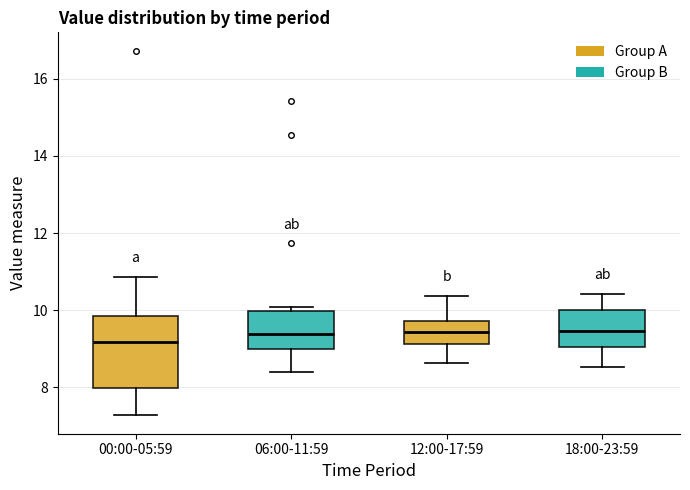

Reading left to right, transcribe this box plot: for each box, give where its median line is, the range the box spans, and where its two whiskers end, as read against the y-axis. The values are not printed on the chart, so give them approximately, as read against the axis.

00:00-05:59: median 9.2, box 8.0 to 9.8, whiskers 7.2 to 10.8
06:00-11:59: median 9.4, box 9.0 to 10.0, whiskers 8.4 to 10.0 (just above the box's upper edge)
12:00-17:59: median 9.4, box 9.2 to 9.8, whiskers 8.6 to 10.4
18:00-23:59: median 9.4, box 9.0 to 10.0, whiskers 8.6 to 10.4